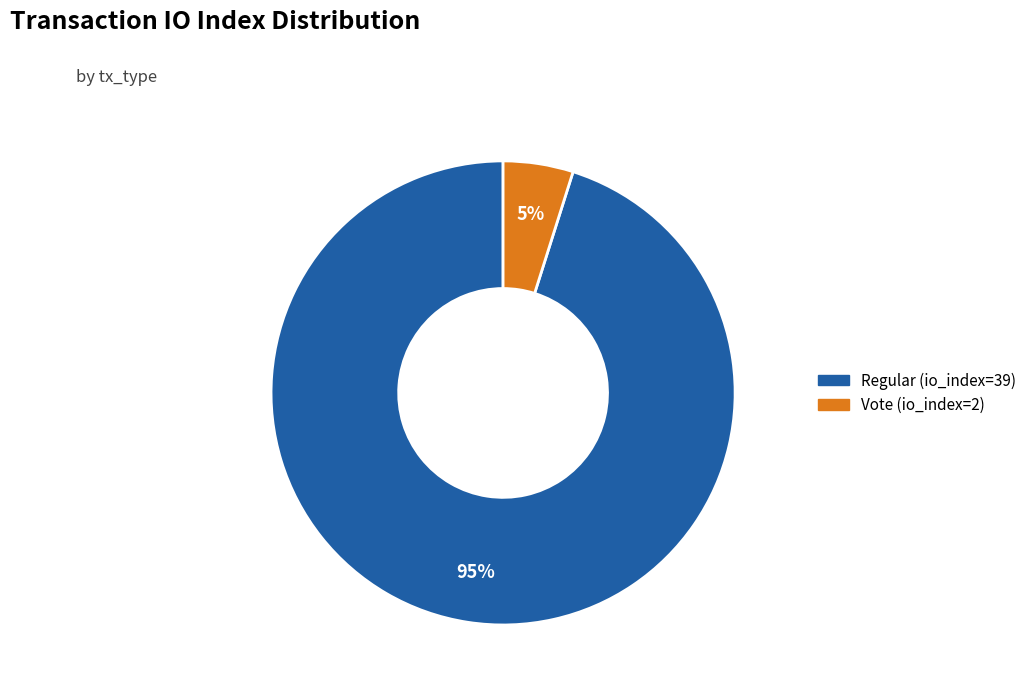

Do Regular (io_index=39) and Vote (io_index=2) together represent more than half of the pie?

Yes